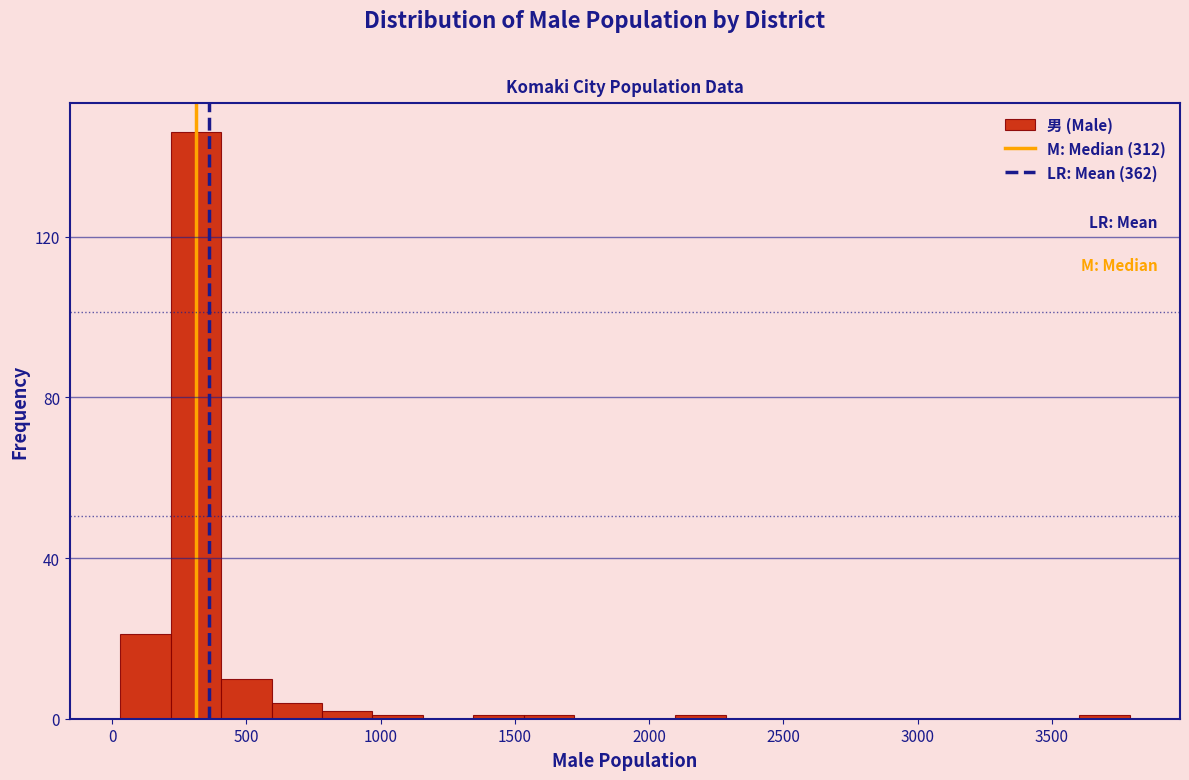

Around what value on the x-axis is the tallest bar? Give the approximate position of its centre, as read against the axis.

300